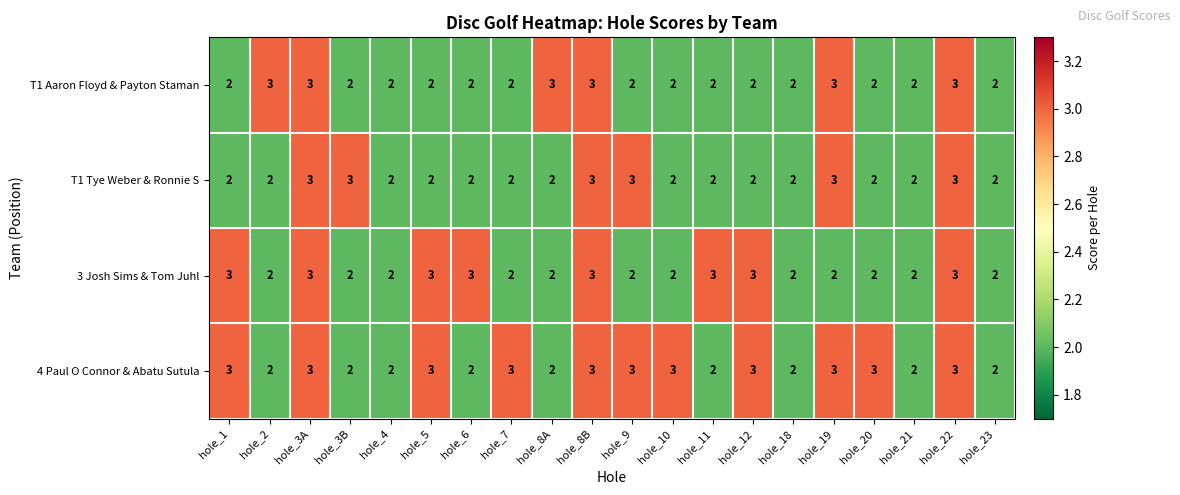

What is the average value of the 4 Paul O Connor & Abatu Sutula series?

3